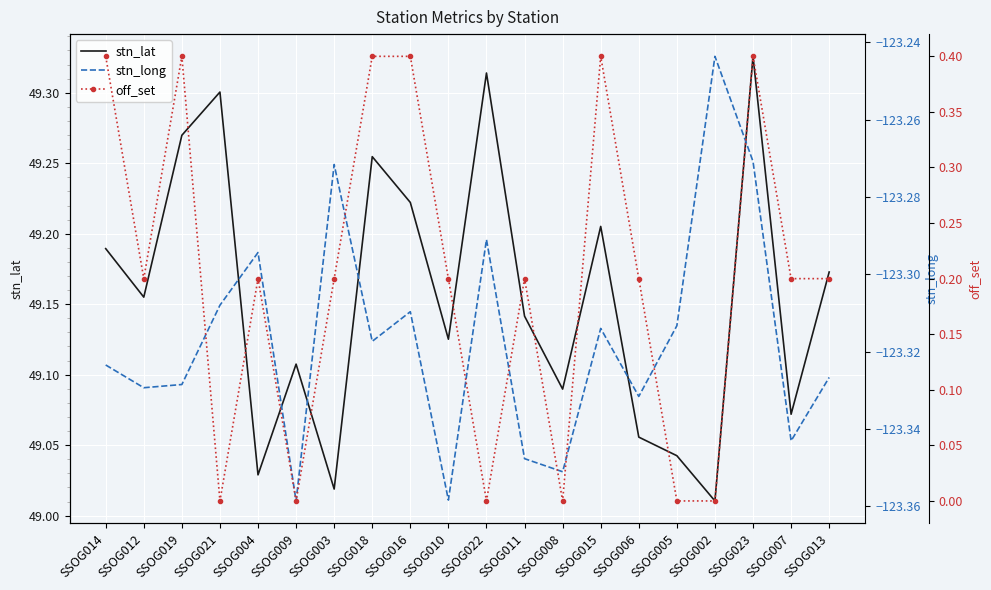

What are all the series names shown in the legend?

stn_lat, stn_long, off_set